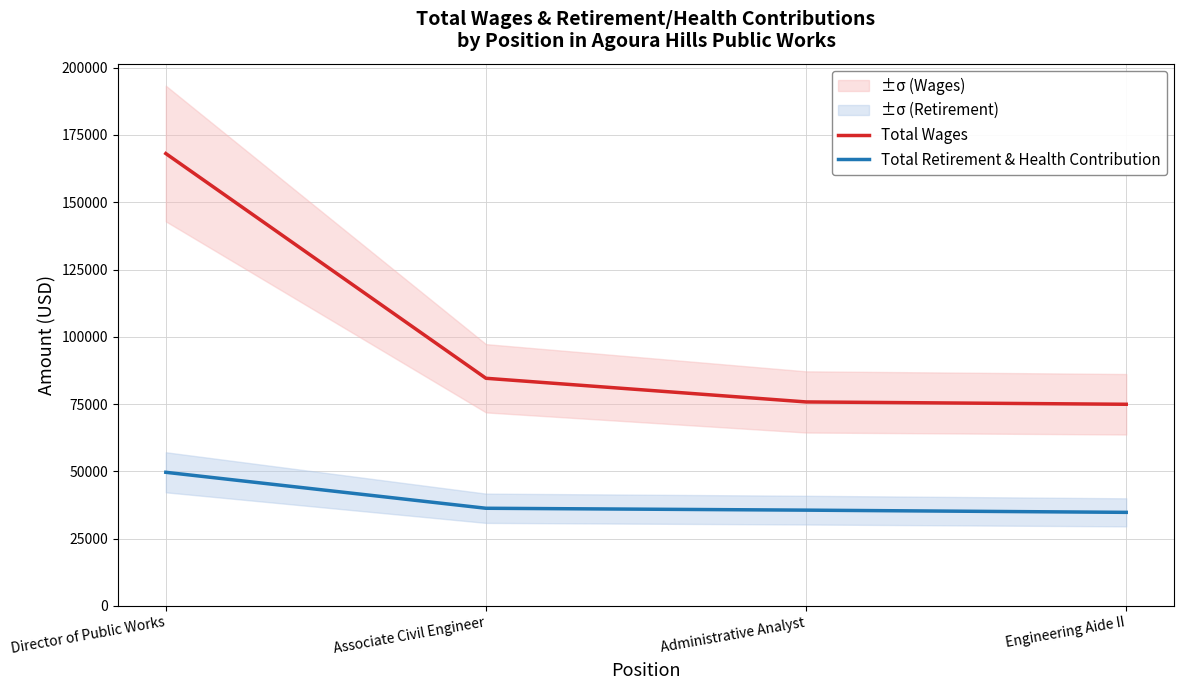

Rank the series at Associate Civil Engineer from lowest to highest value.

Total Retirement & Health Contribution, Total Wages